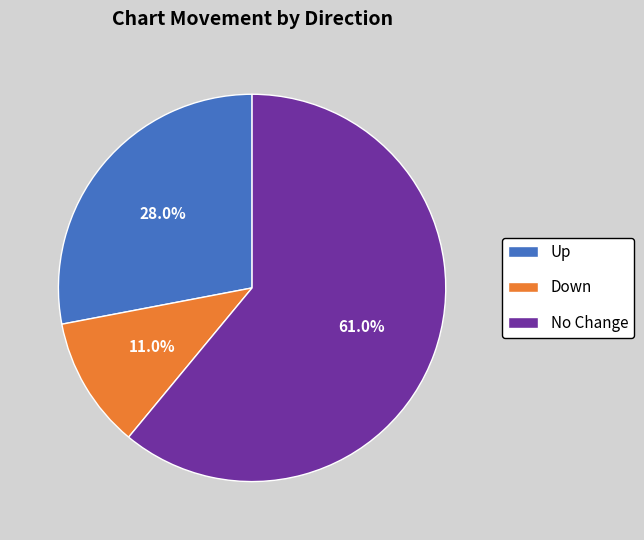

Which slice is the largest?

No Change